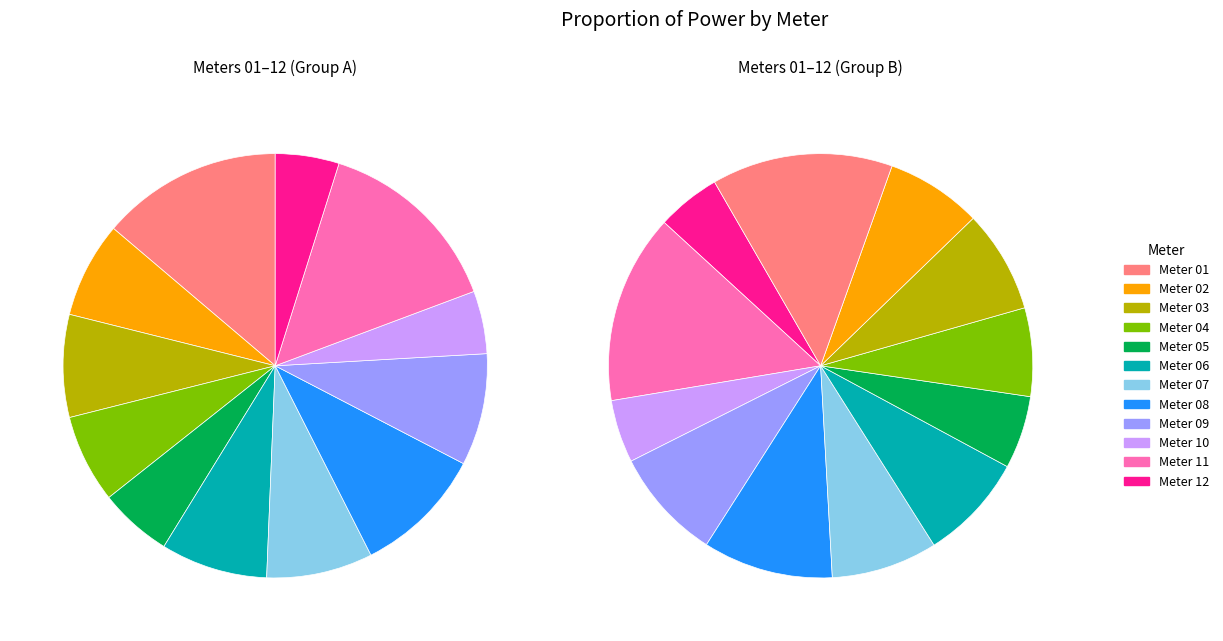

Is there any slice that represents more than half of the pie?

No